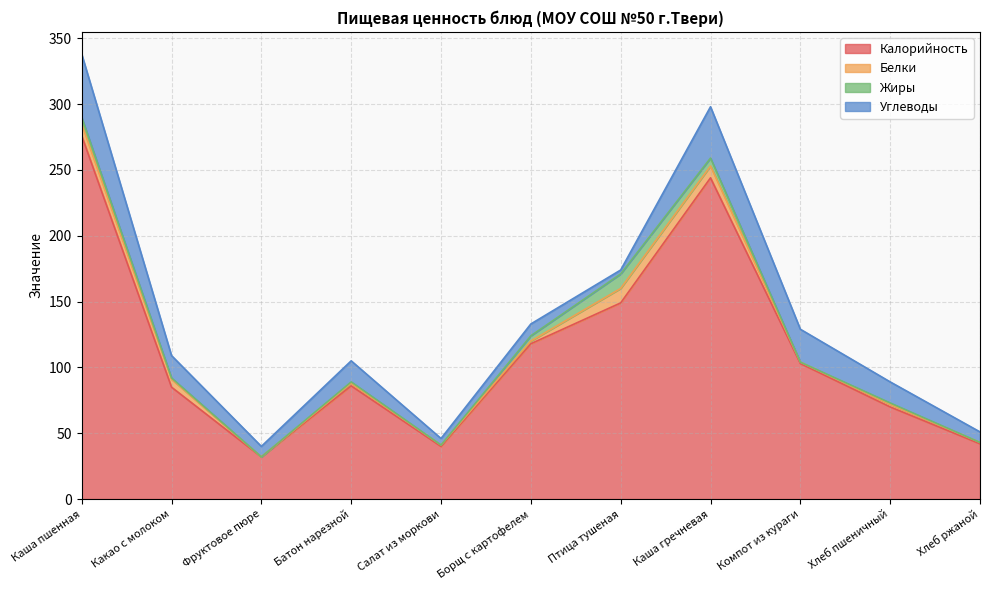

Is it true that Белки equals 1 at Компот из кураги?

True